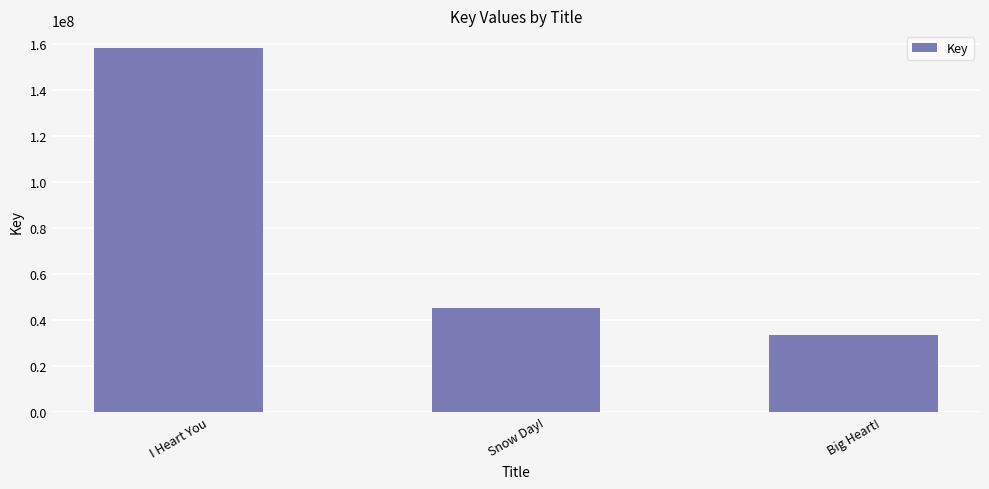

List the labels in order of value, smallest first.

Big Heart!, Snow Day!, I Heart You